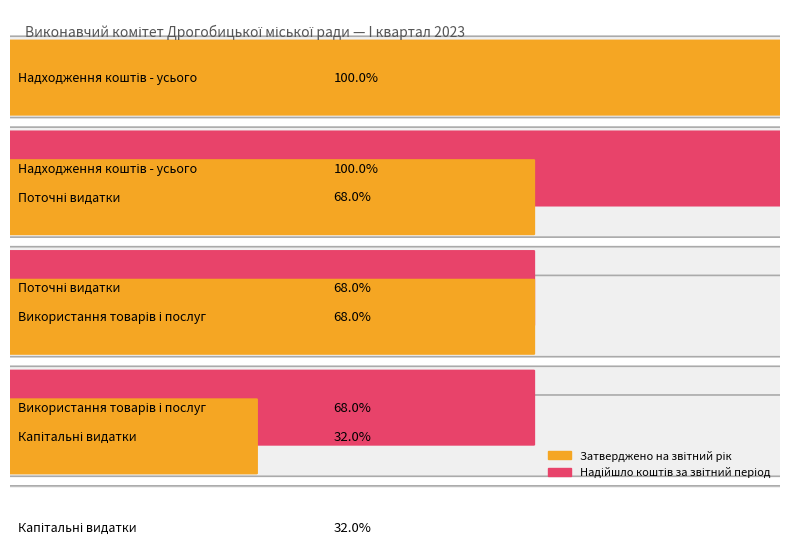

Rank the series at Поточні видатки from highest to lowest value.

Затверджено на звітний рік, Надійшло коштів